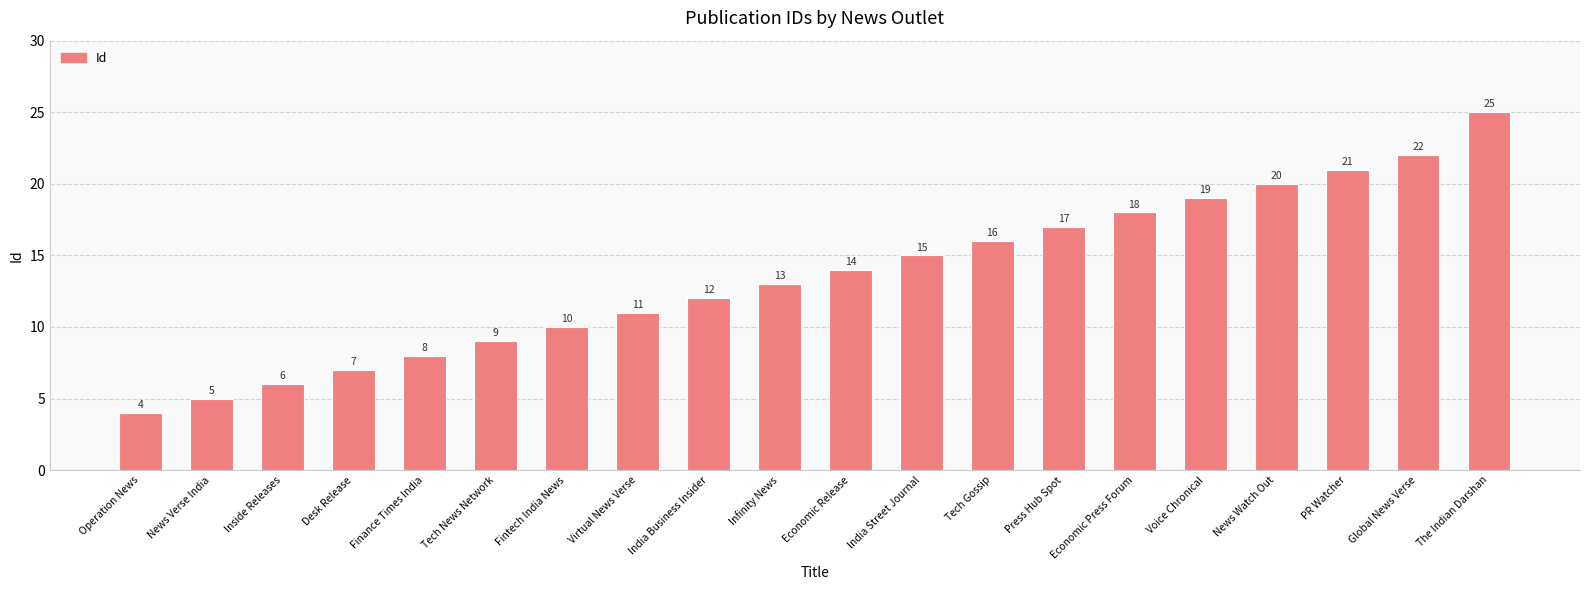

Which label corresponds to the smallest value in the chart?

Operation News